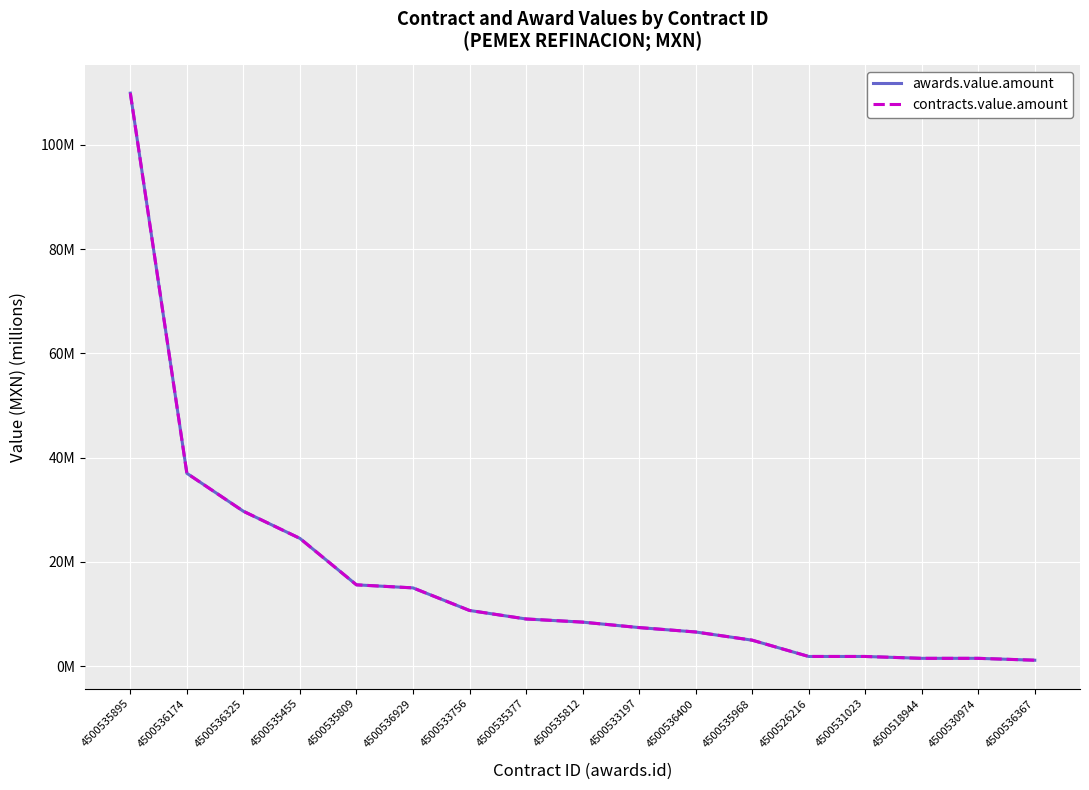

What is the average value of the contracts.value.amount series?

16.9